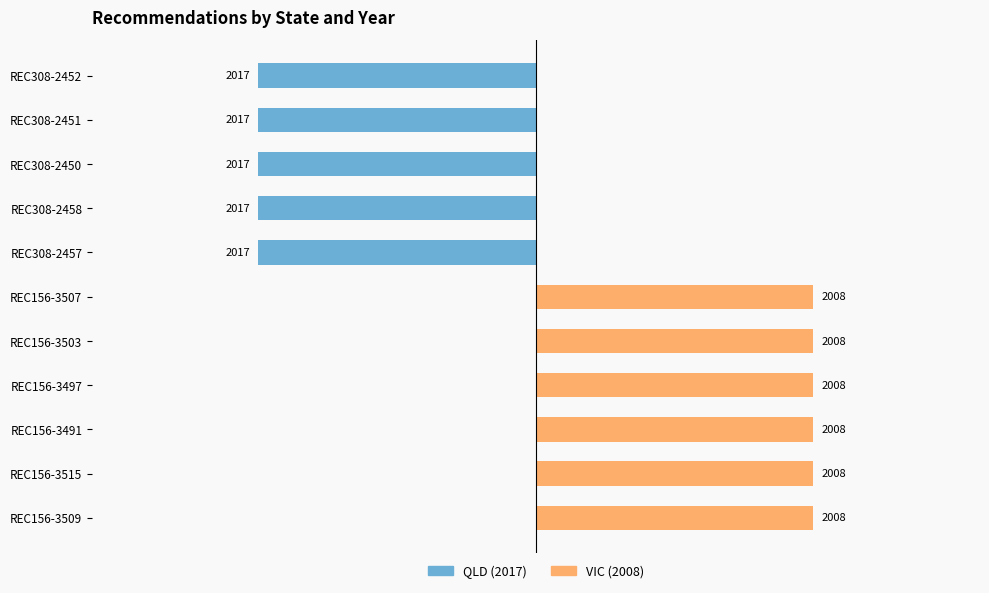

Reading left to right, extract all data points from this chart.

QLD (2017): 0=-1	1=-1	2=-1	3=-1	4=-1	5=0	6=0	7=0	8=0	9=0	10=0
VIC (2008): 0=0	1=0	2=0	3=0	4=0	5=1	6=1	7=1	8=1	9=1	10=1